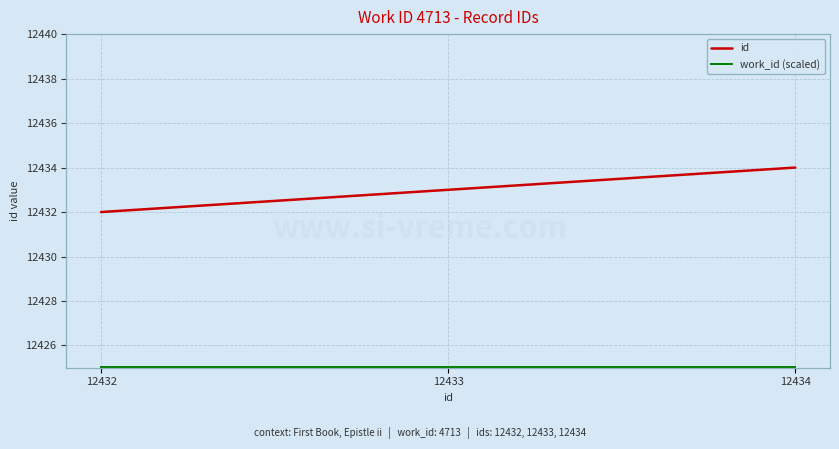

What is the sum of all work_id (scaled) values?

1.5